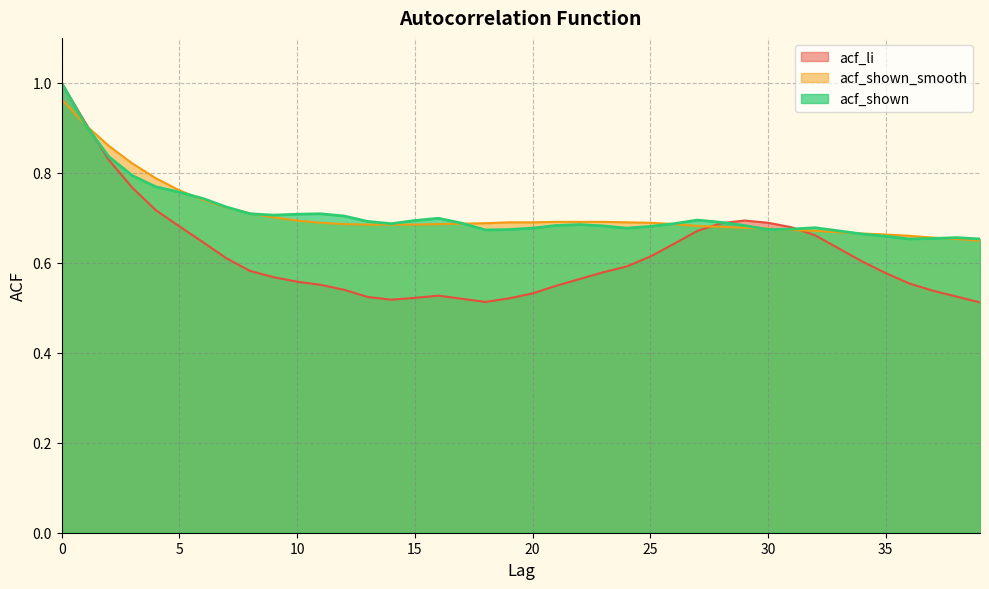

At 1, list the series in order from smallest to largest.

acf_shown_smooth, acf_shown, acf_li